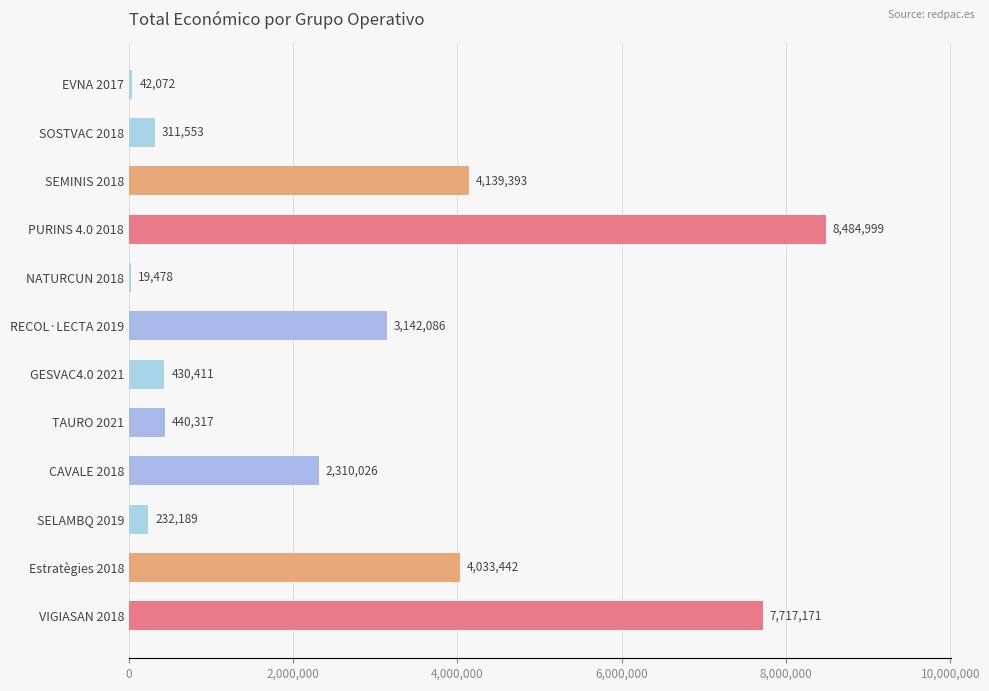

Read the value at RECOL·LECTA 2019.

3142086